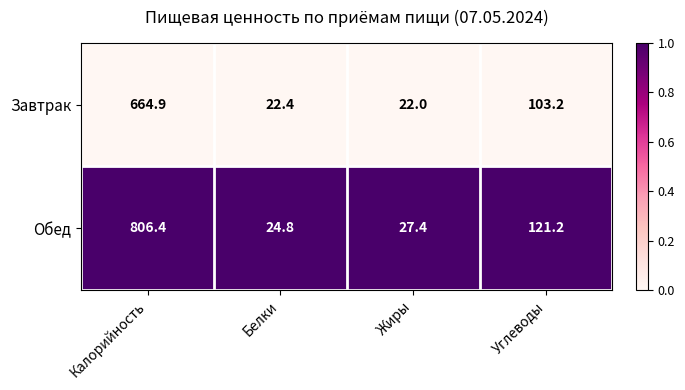

Rank the series by their maximum value, from lowest to highest.

Завтрак, Обед